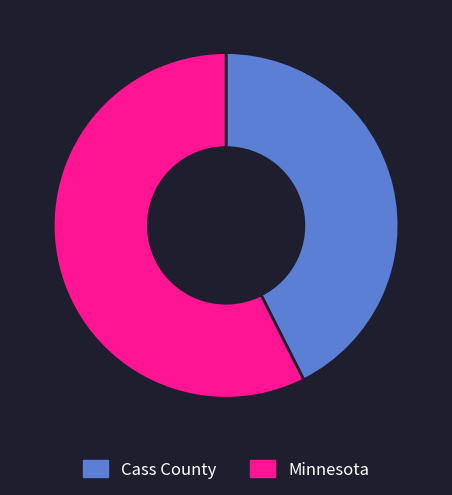

Which has a higher value, Minnesota or Cass County?

Minnesota